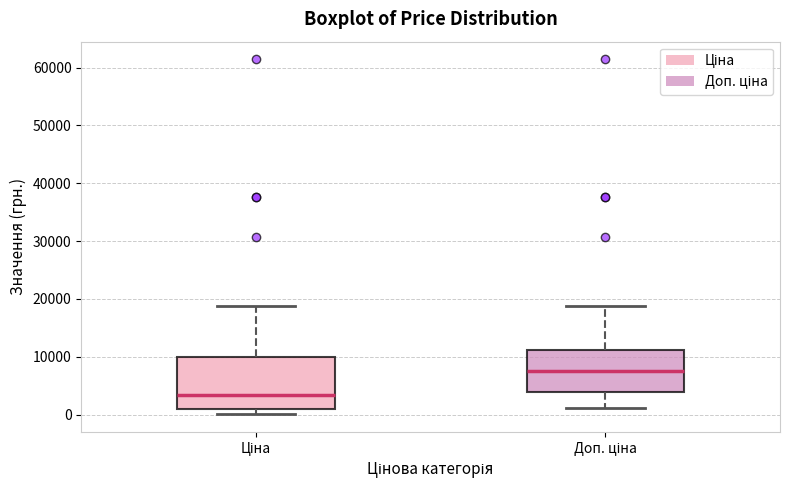

Which box has the lowest median line?

Ціна